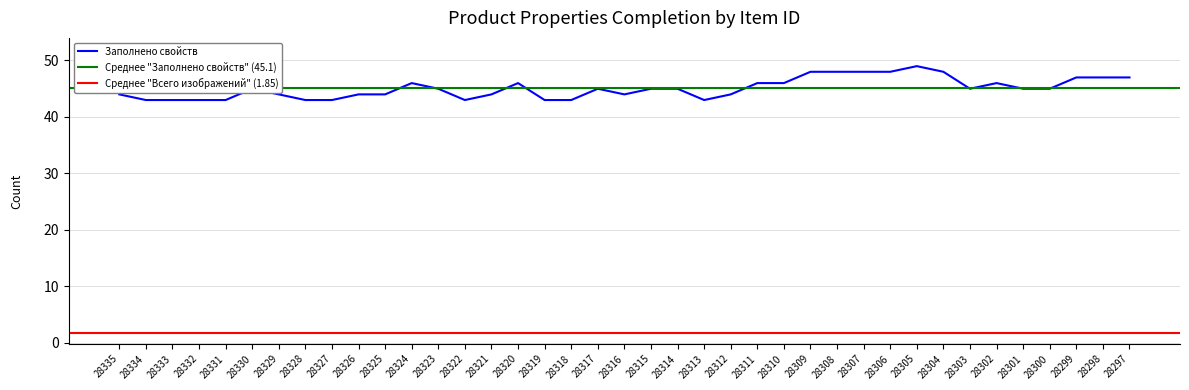

How many values are below 45?

17